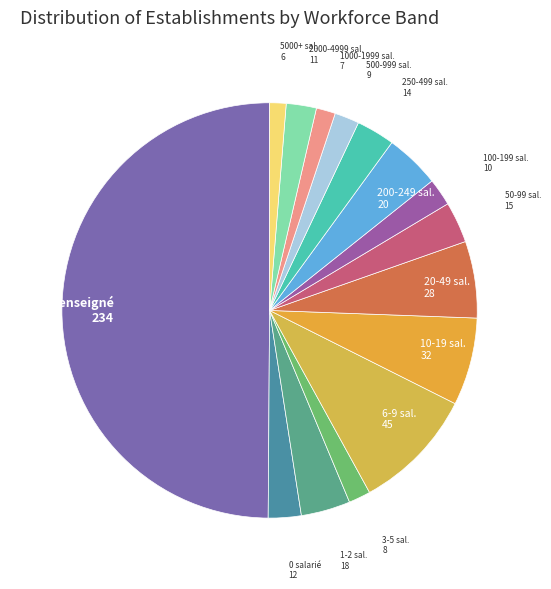

Count the number of slices in the pie.

15